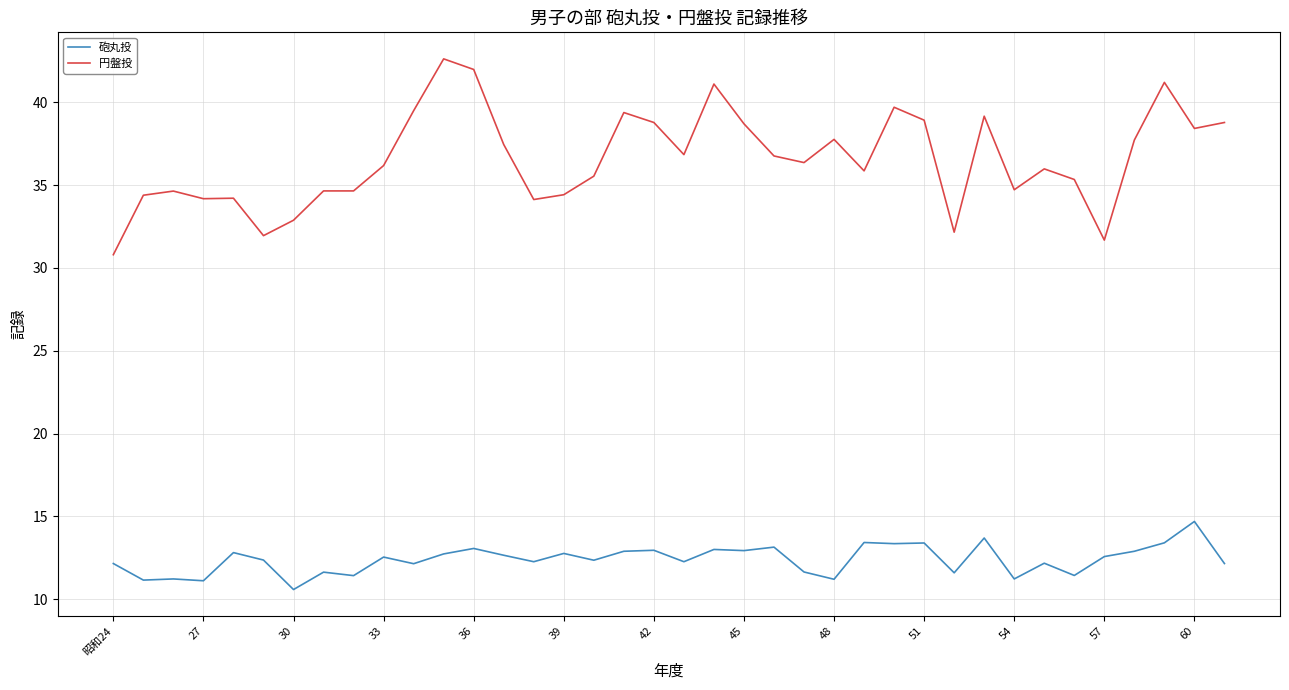

True or false: 円盤投 and 砲丸投 cross at least once.

False